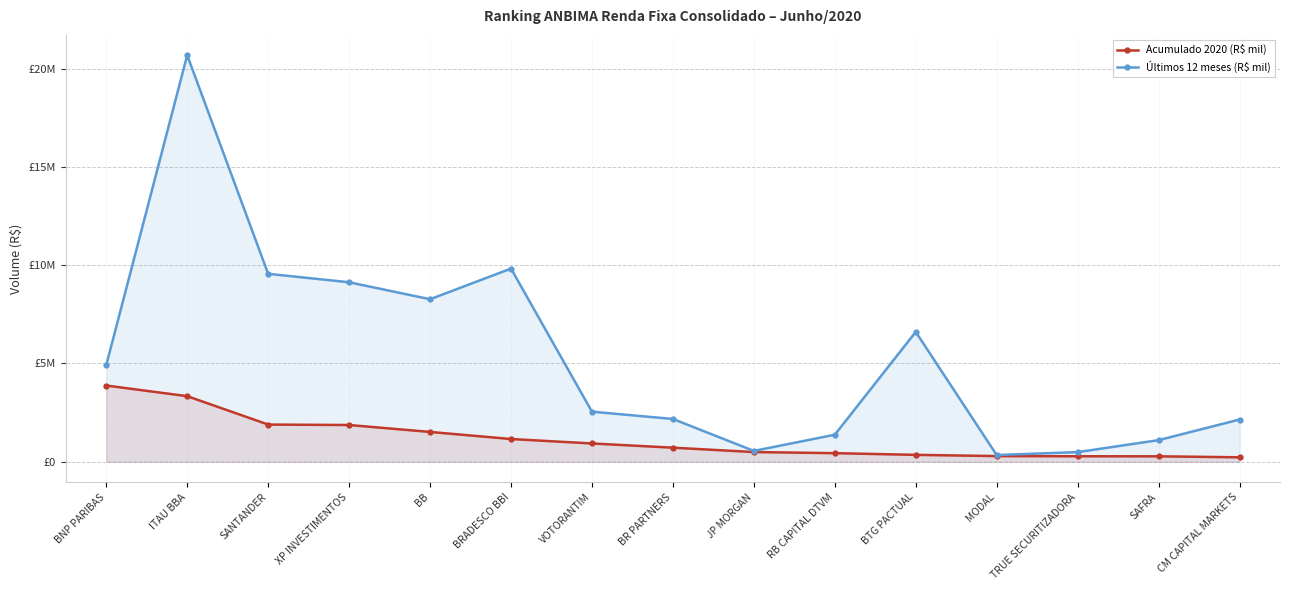

List the labels in order of Últimos 12 meses (R$ mil) value, smallest first.

MODAL, TRUE SECURITIZADORA, JP MORGAN, SAFRA, RB CAPITAL DTVM, CM CAPITAL MARKETS, BR PARTNERS, VOTORANTIM, BNP PARIBAS, BTG PACTUAL, BB, XP INVESTIMENTOS, SANTANDER, BRADESCO BBI, ITAU BBA